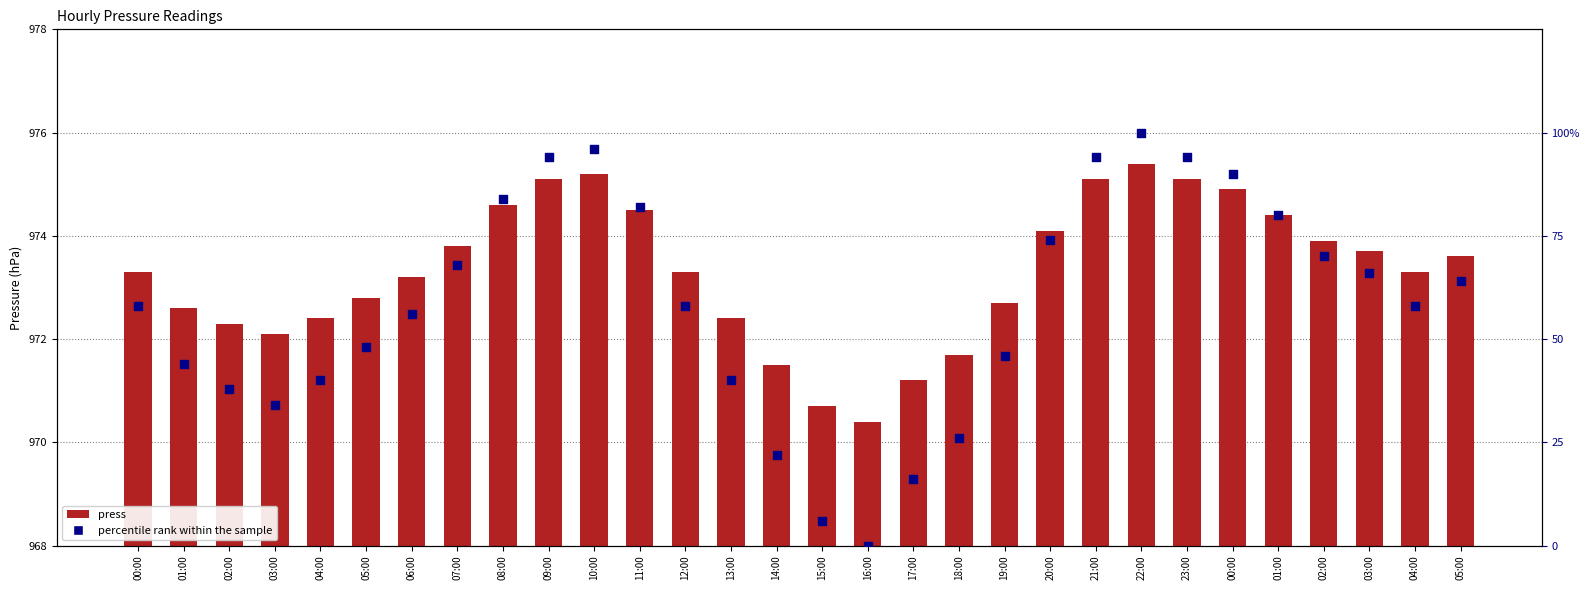

Which series has the largest Y range (max minus min)?

percentile rank within the sample